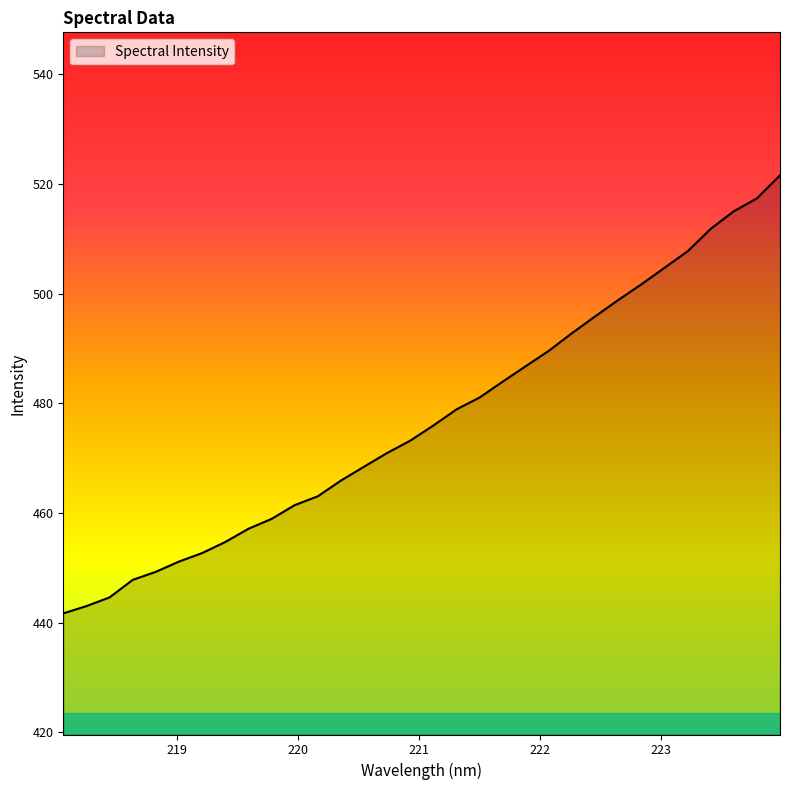

What is the greatest value displayed?

521.6